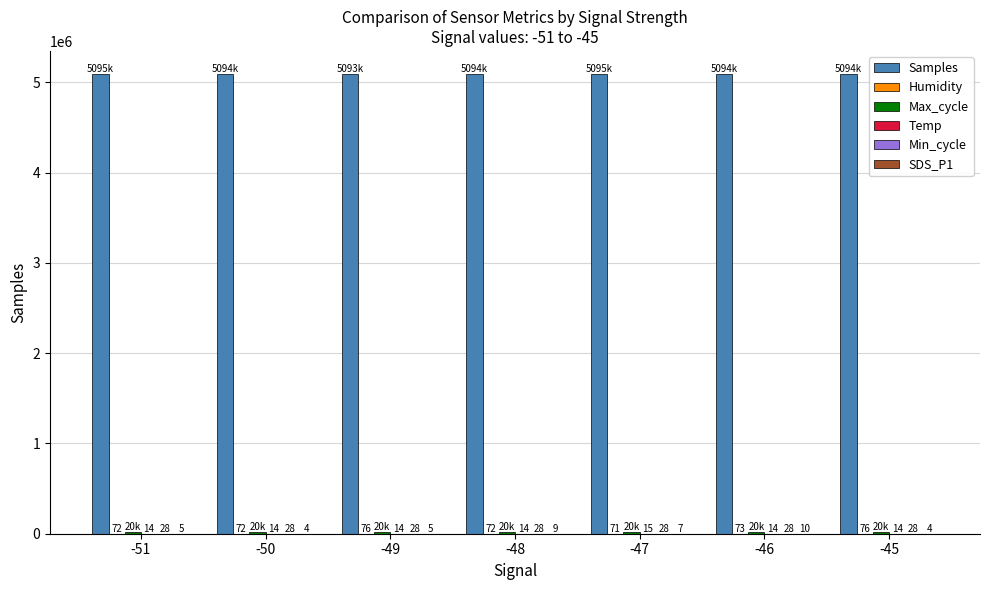

Is the value of Max_cycle at -51 greater than the value of Samples at -51?

No